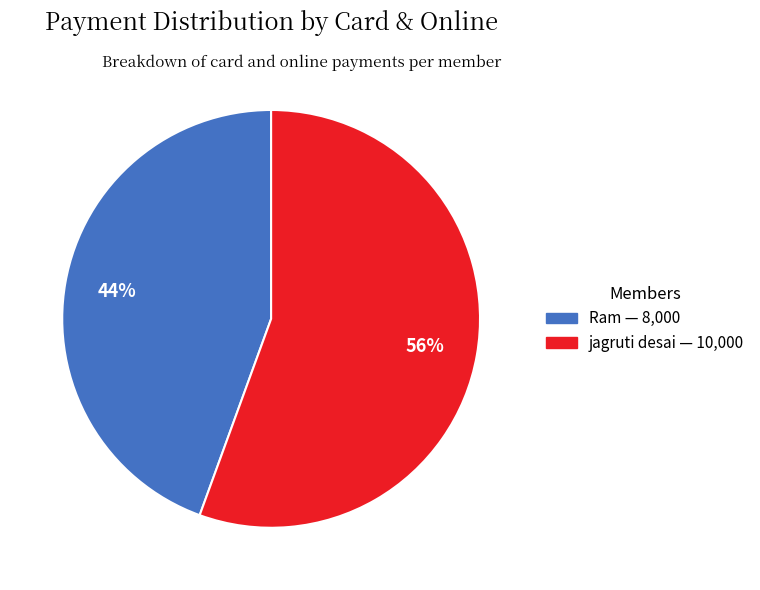

Rank the categories by value from highest to lowest.

jagruti desai, Ram